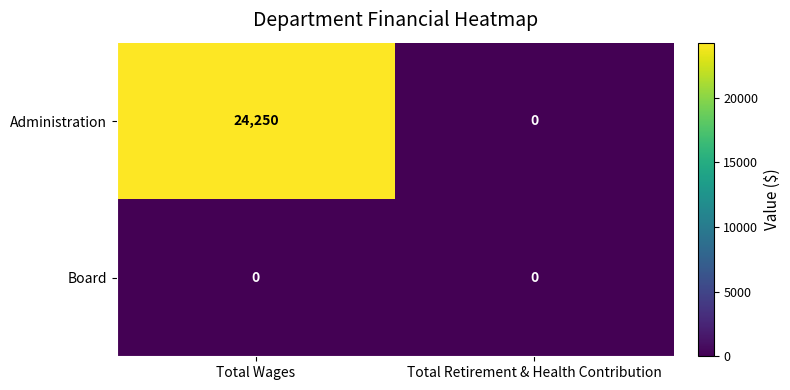

Which category has the lowest value in the Administration series?

Total Retirement & Health Contribution